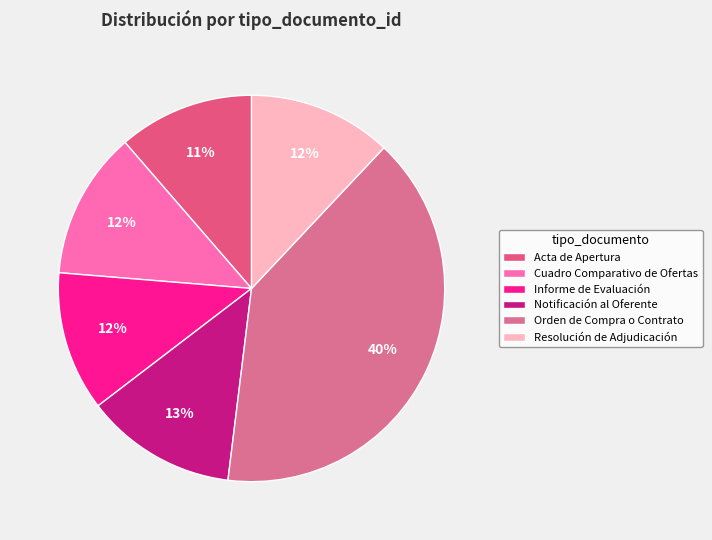

To the nearest percent, what is the difference between the largest and smallest slice percentages?

29%